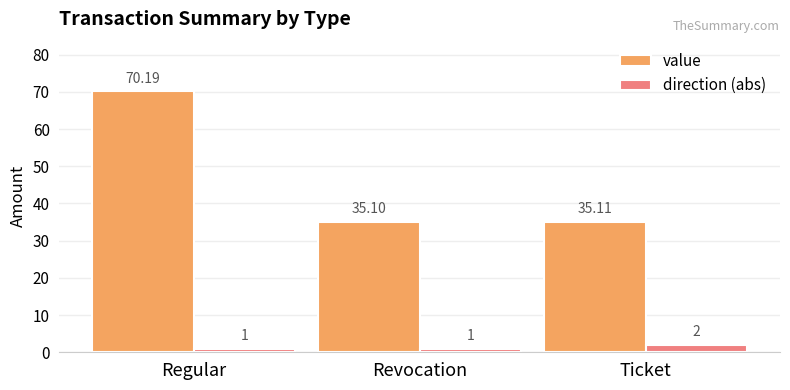

List the series in order of their peak value, highest first.

value, direction (abs)